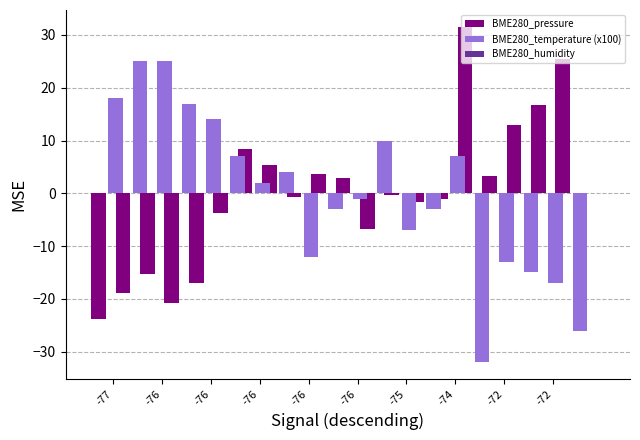

True or false: BME280_pressure has a value of 16.7 at 18.

True